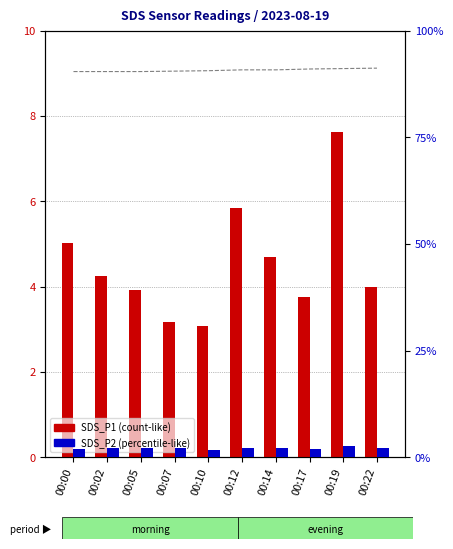

At 00:12, list the series in order from largest to smallest.

Humidity (%), SDS_P1 (µg/m³), SDS_P2 (µg/m³)